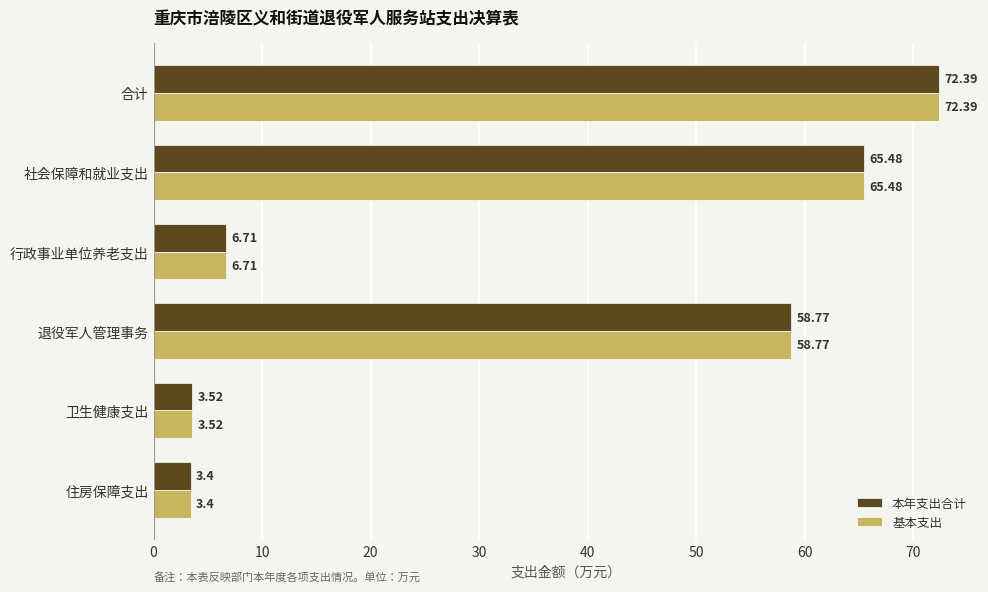

Rank the categories by 本年支出合计 value from highest to lowest.

合计, 社会保障和就业支出, 退役军人管理事务, 行政事业单位养老支出, 卫生健康支出, 住房保障支出